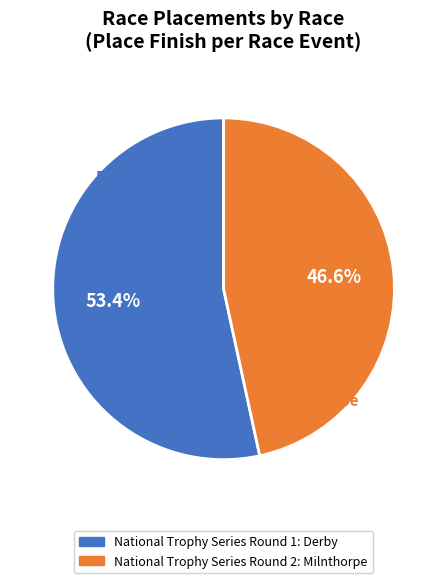

How many slices are in this pie chart?

2